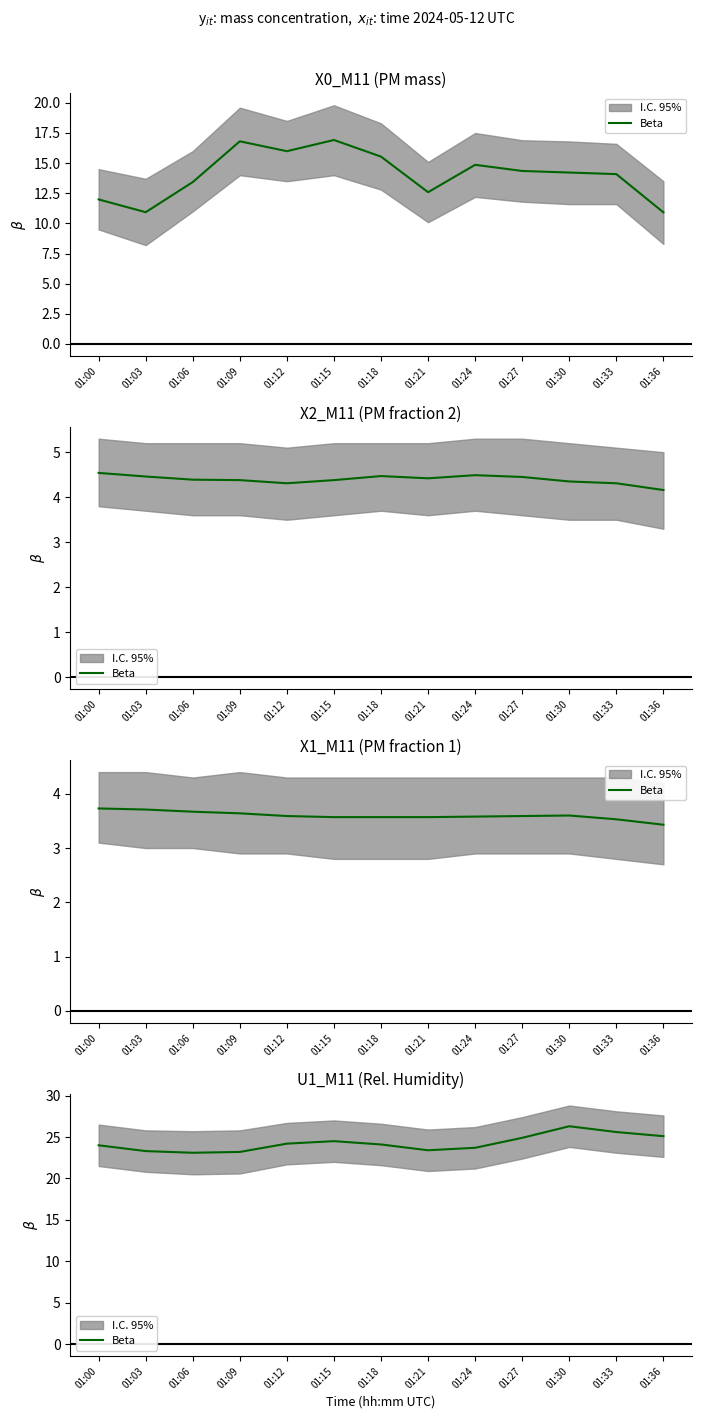

What is the ratio of the value at 01:15 to the value at 01:09?

1.1